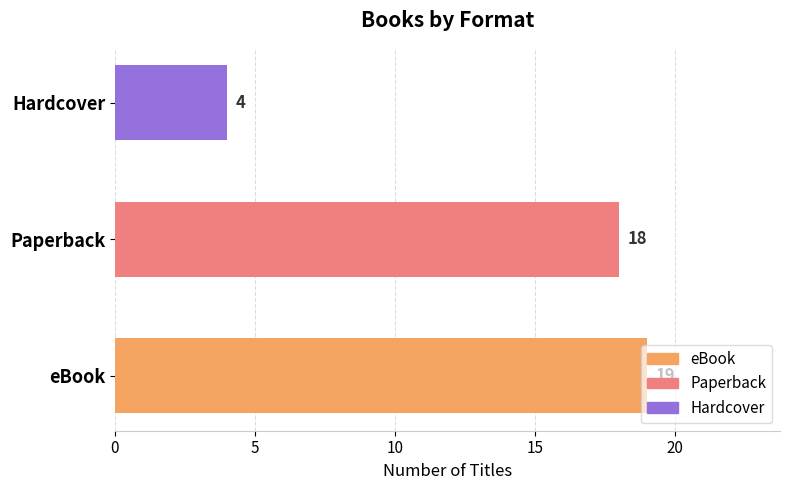

The chart shows a value of 19 at eBook. True or false?

True